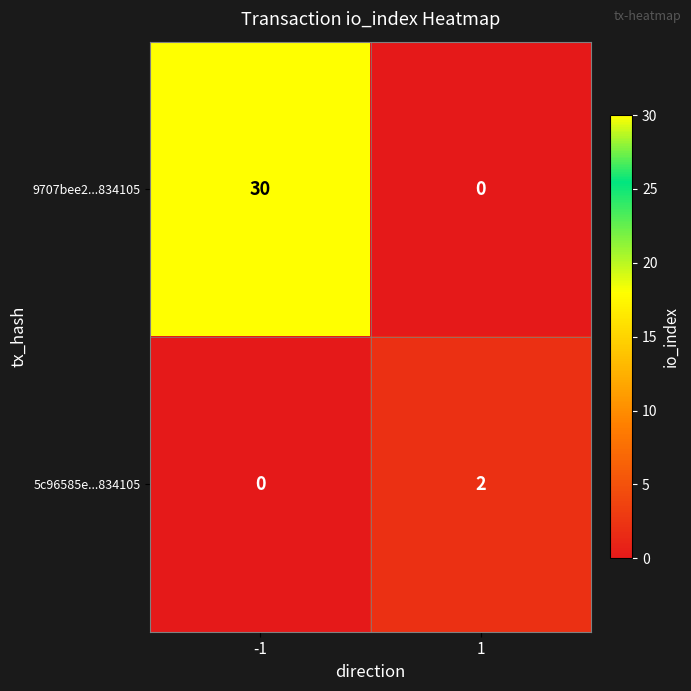

What is the difference between the 9707bee2...834105 values at -1 and 1?

30